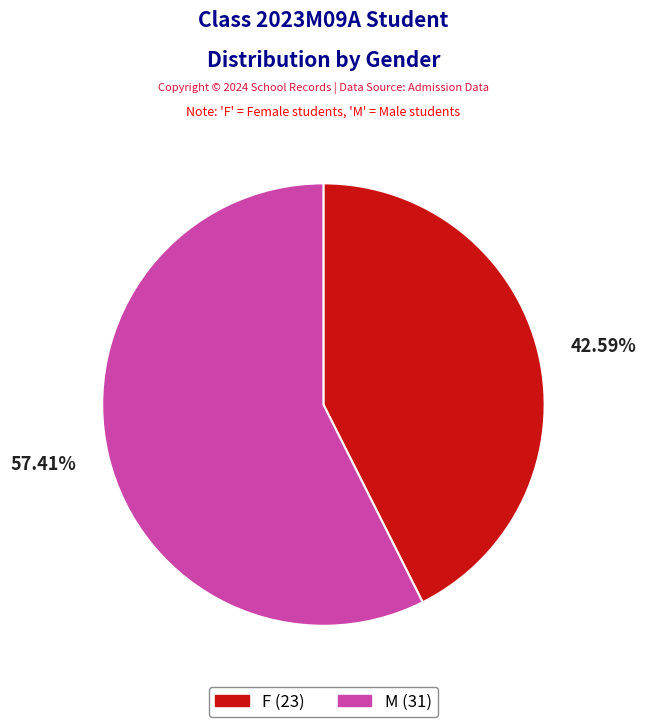

Is there a majority slice in this chart?

Yes